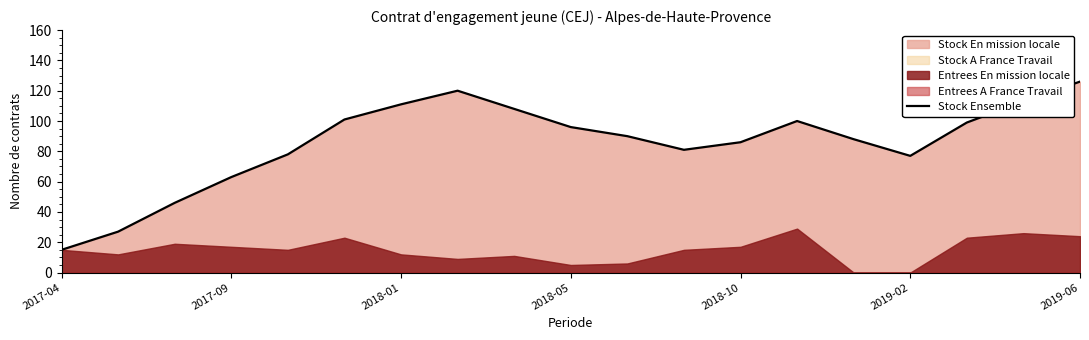

True or false: Stock Ensemble has a value of 96 at 2018-05.

True